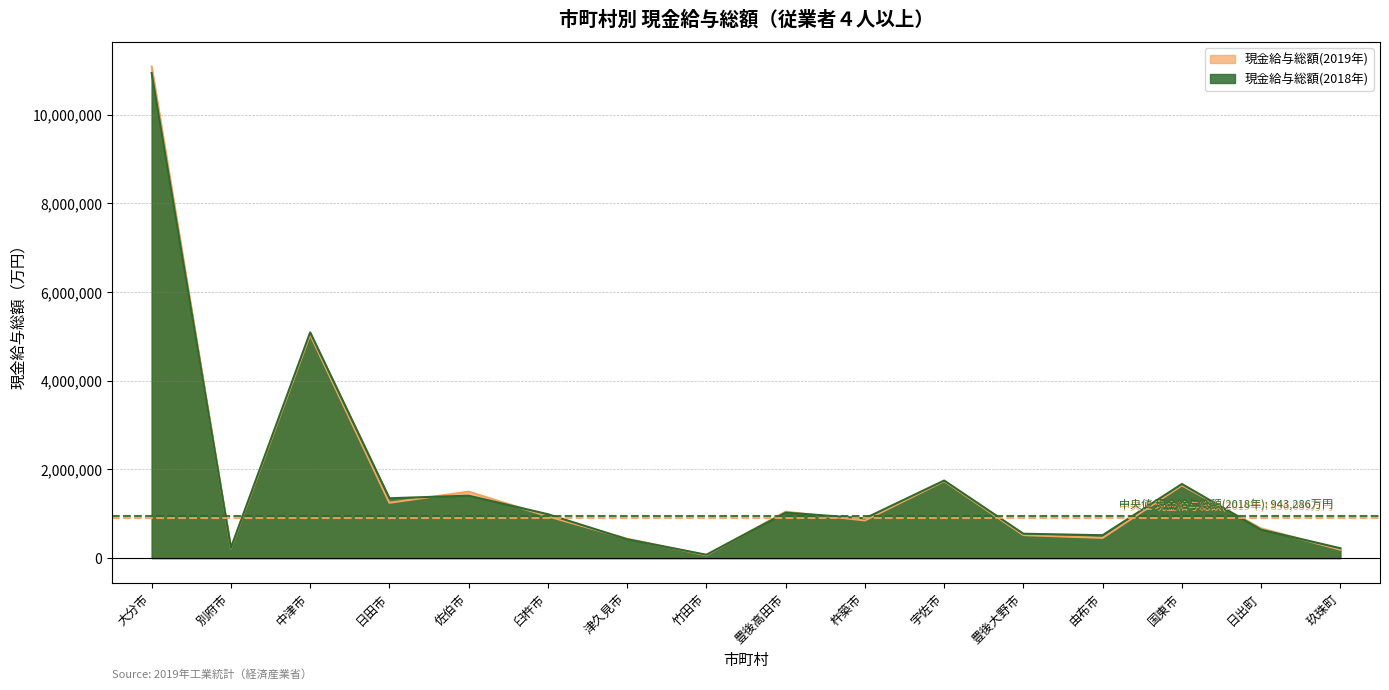

The 現金給与総額(2019年) series shows 5039313 at 中津市. True or false?

True